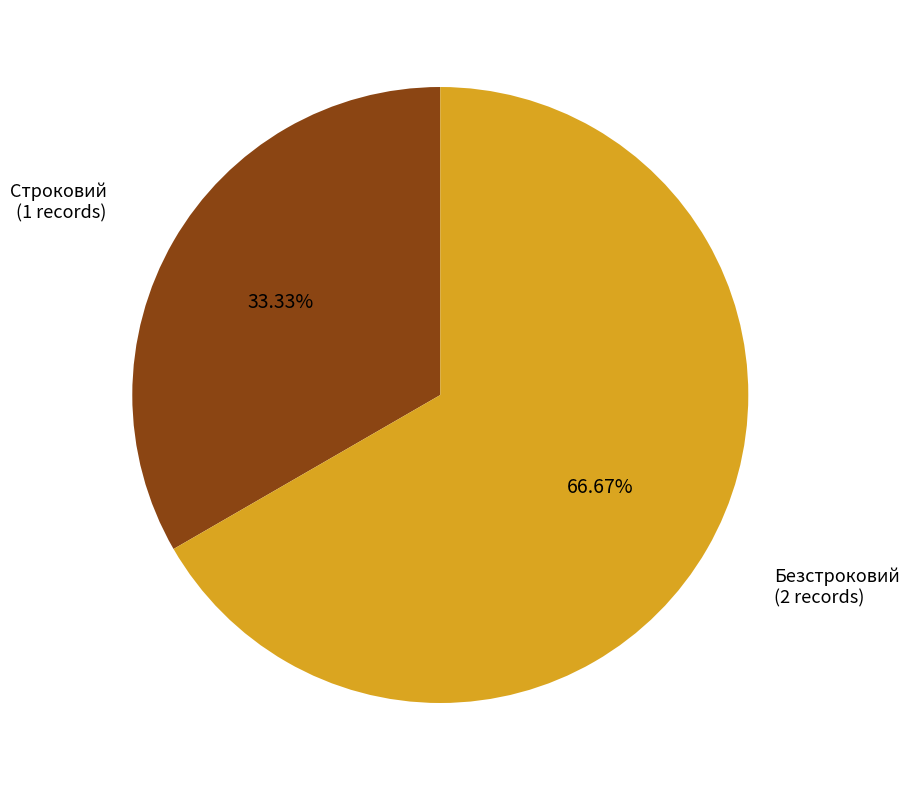

Does any single category account for the majority?

Yes